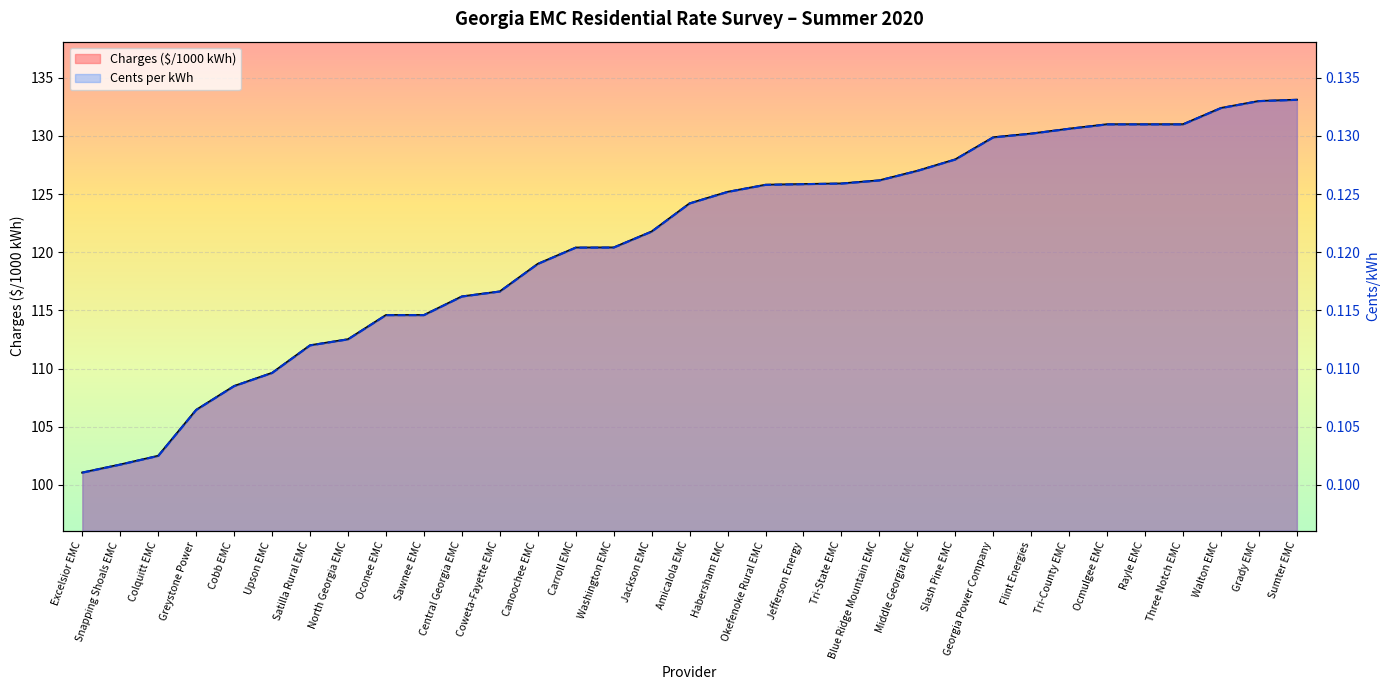

What is the difference between the highest and lowest values at Upson EMC?

109.5